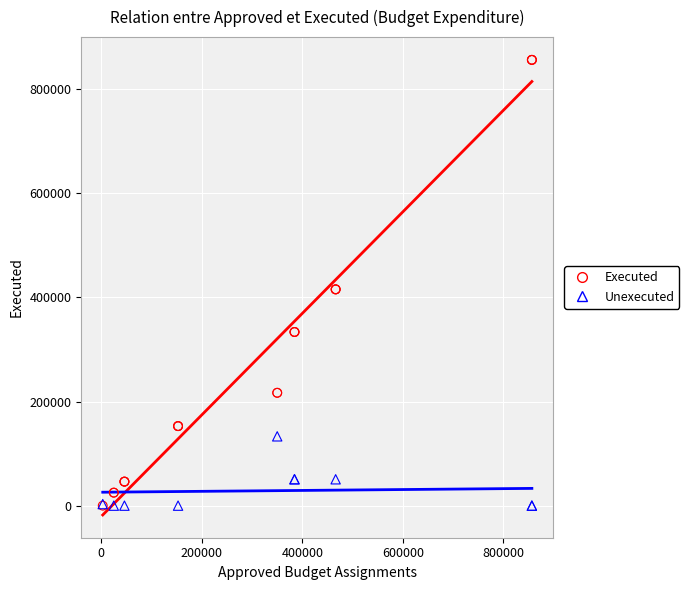

Which series reaches the maximum Y coordinate?

Executed